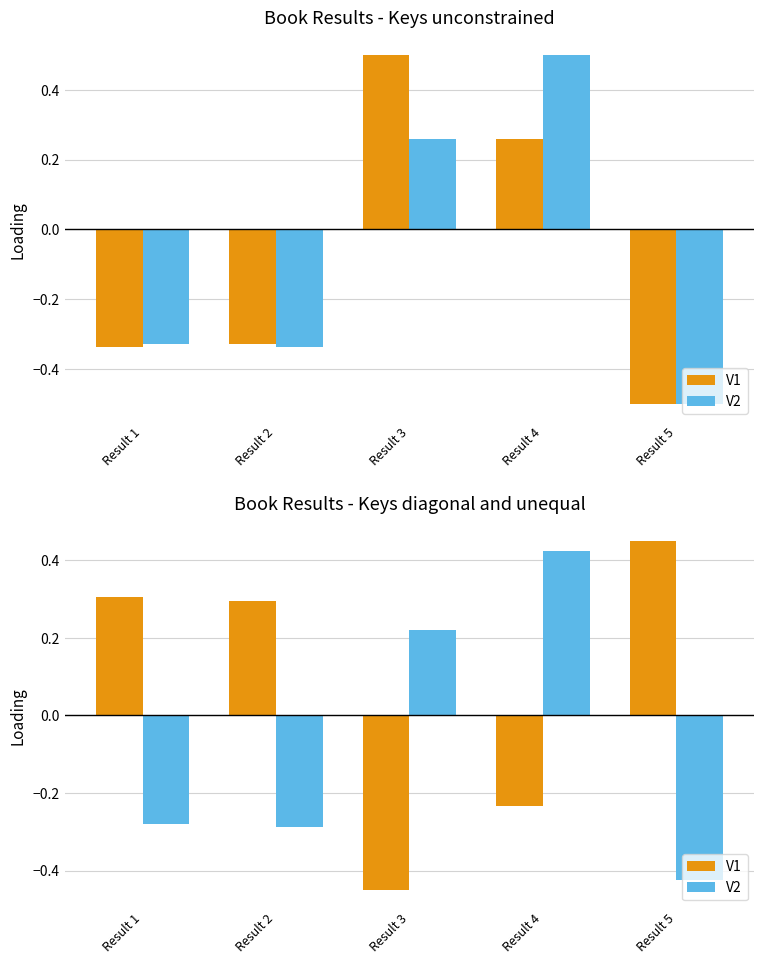

List the series in order of their peak value, lowest first.

V2, V1